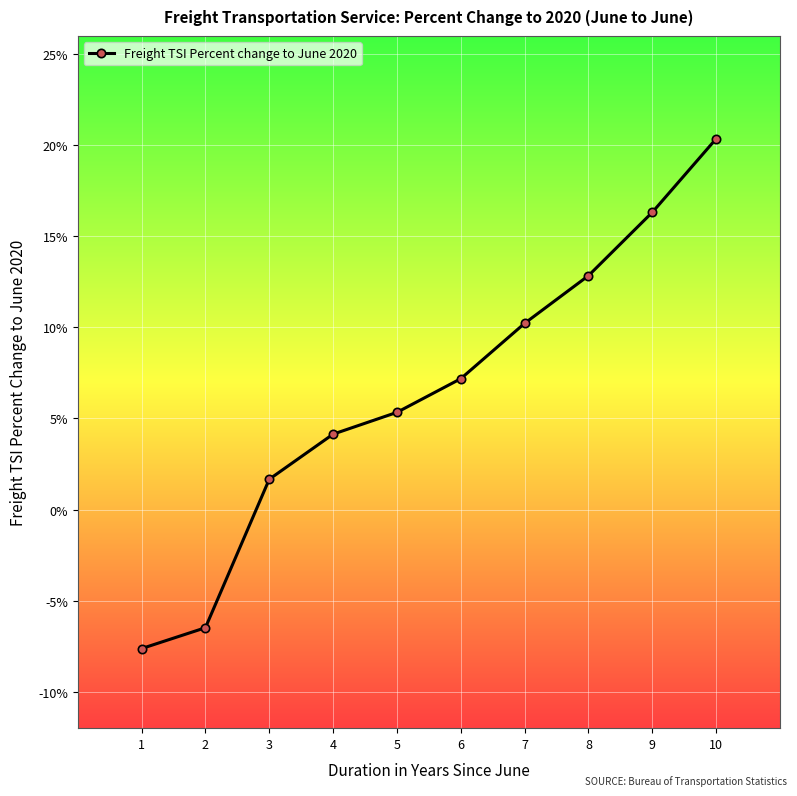

Which label corresponds to the smallest value in the chart?

1